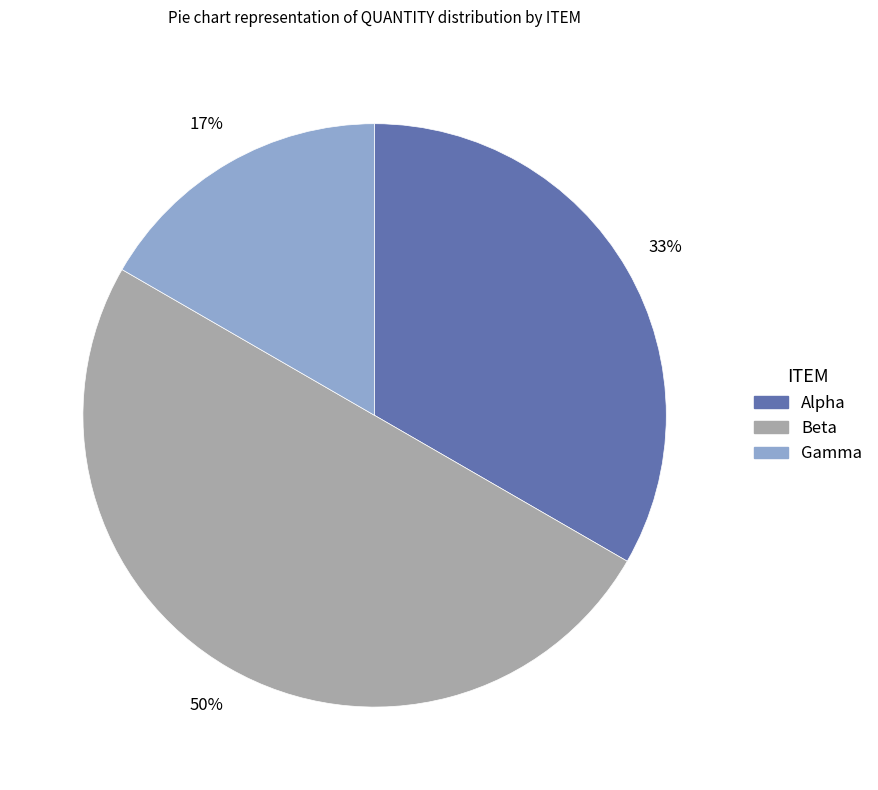

Which slice is the smallest?

Gamma